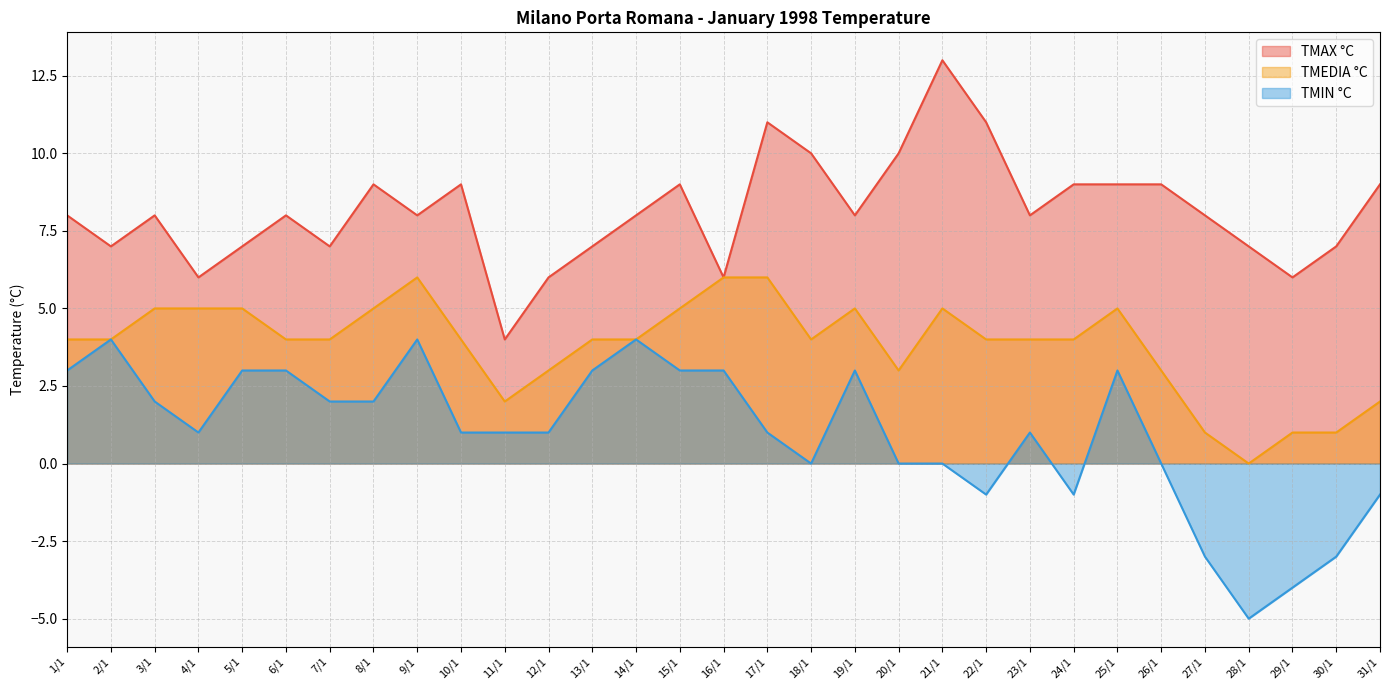

At how many categories does at least one series exceed -4?

31